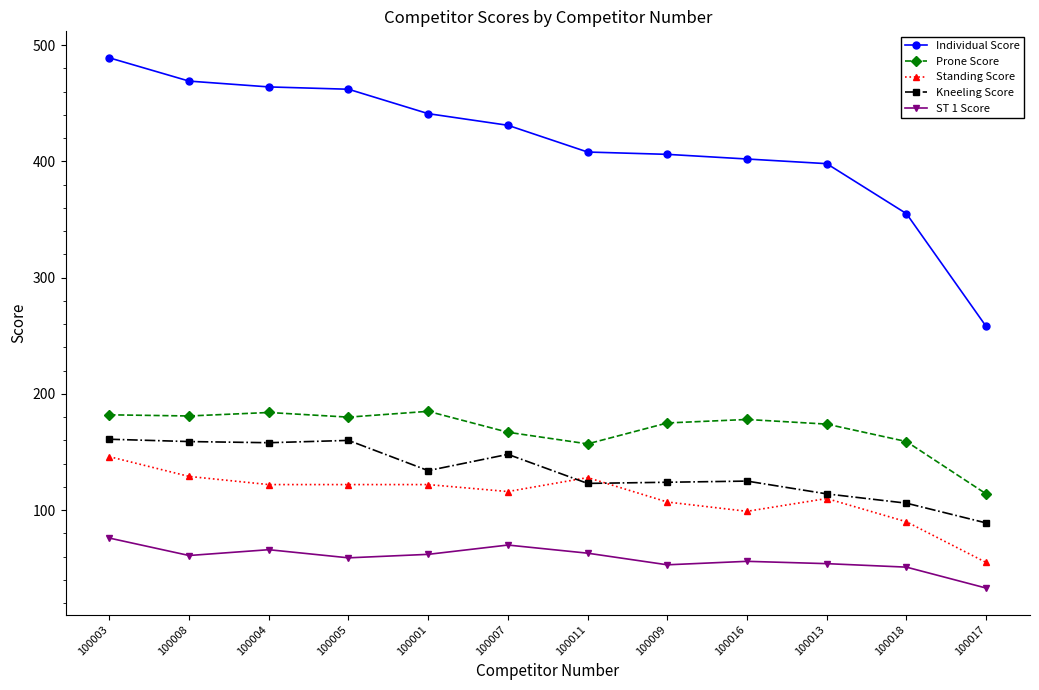

Rank the series at 100001 from highest to lowest value.

Individual Score, Prone Score, Kneeling Score, Standing Score, ST 1 Score